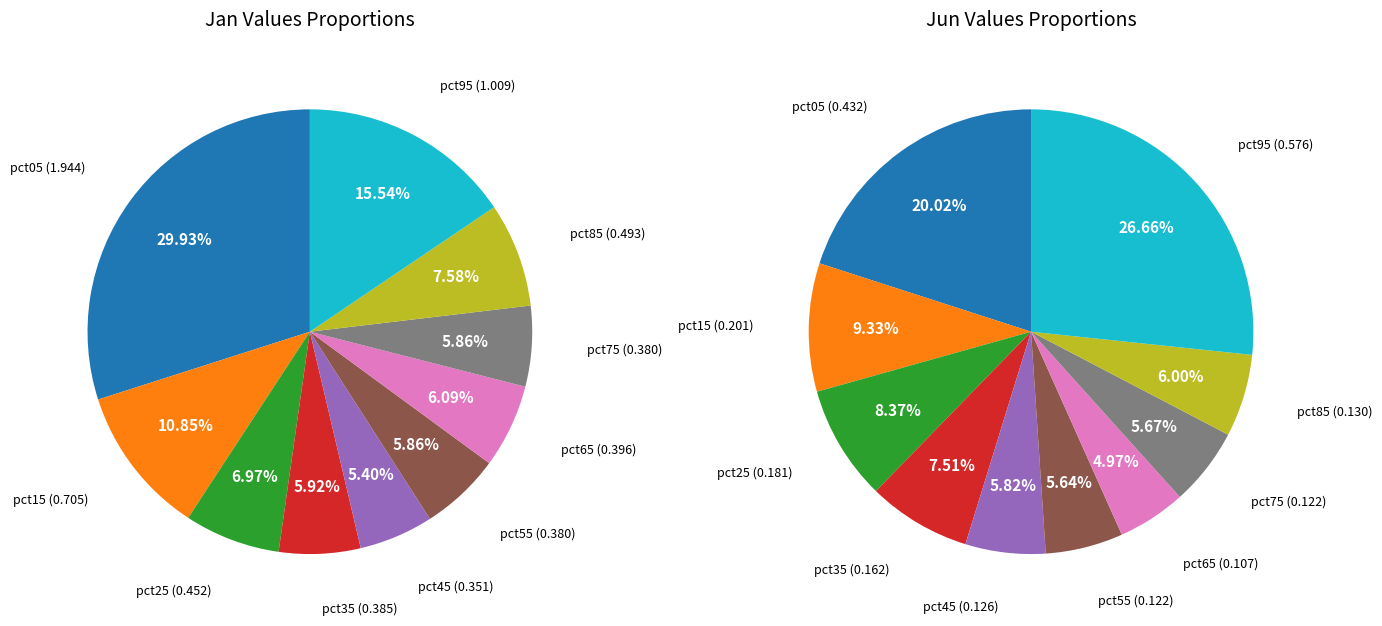

Count the number of slices in the pie.

10